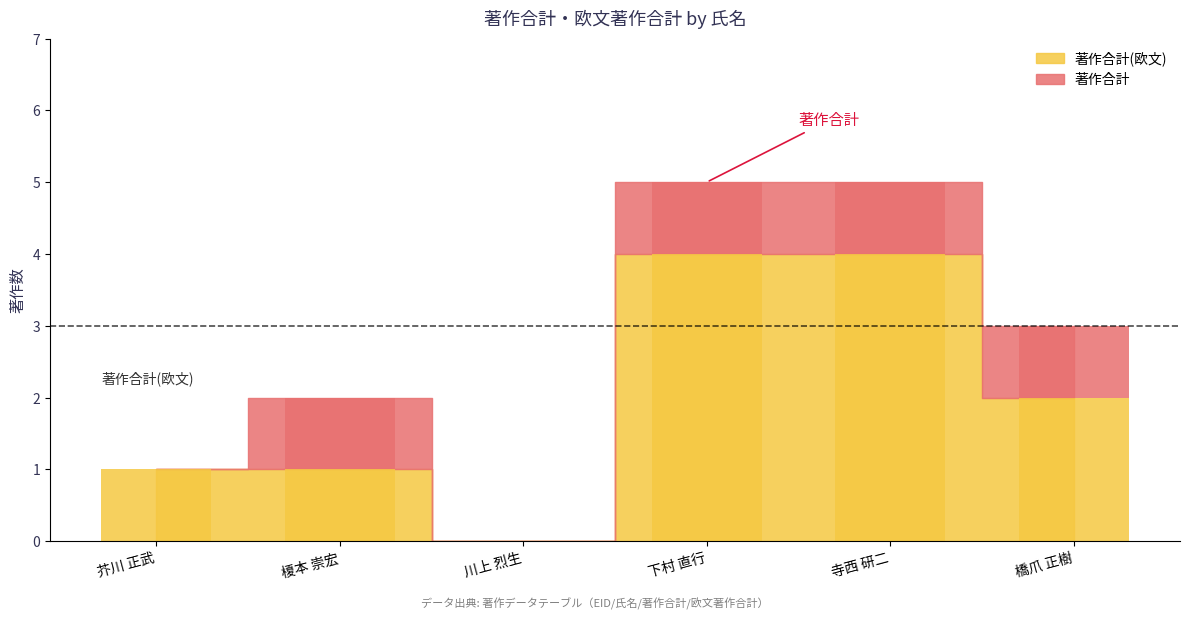

Does the chart contain stacked bars?

No